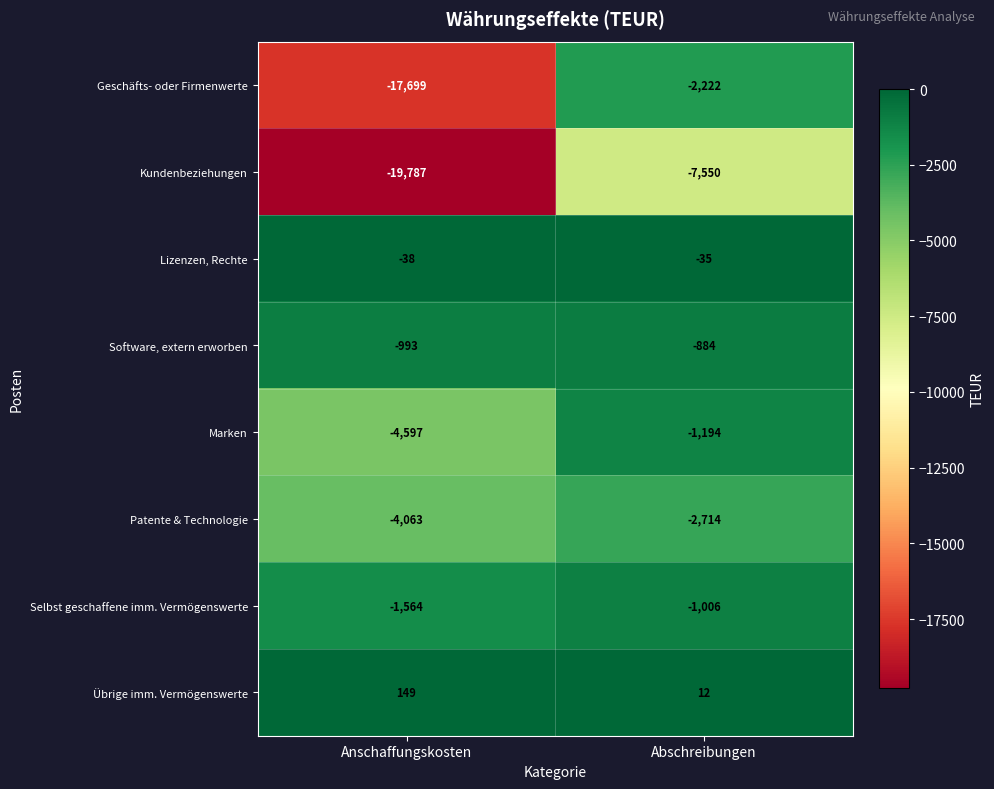

Reading right to left, list all the values displayed in this chart.

Geschäfts- oder Firmenwerte: Abschreibungen=-2222	Anschaffungskosten=-17699
Kundenbeziehungen: Abschreibungen=-7550	Anschaffungskosten=-19787
Lizenzen, Rechte: Abschreibungen=-35	Anschaffungskosten=-38
Software, extern erworben: Abschreibungen=-884	Anschaffungskosten=-993
Marken: Abschreibungen=-1194	Anschaffungskosten=-4597
Patente & Technologie: Abschreibungen=-2714	Anschaffungskosten=-4063
Selbst geschaffene imm. Vermögenswerte: Abschreibungen=-1006	Anschaffungskosten=-1564
Übrige imm. Vermögenswerte: Abschreibungen=12	Anschaffungskosten=149